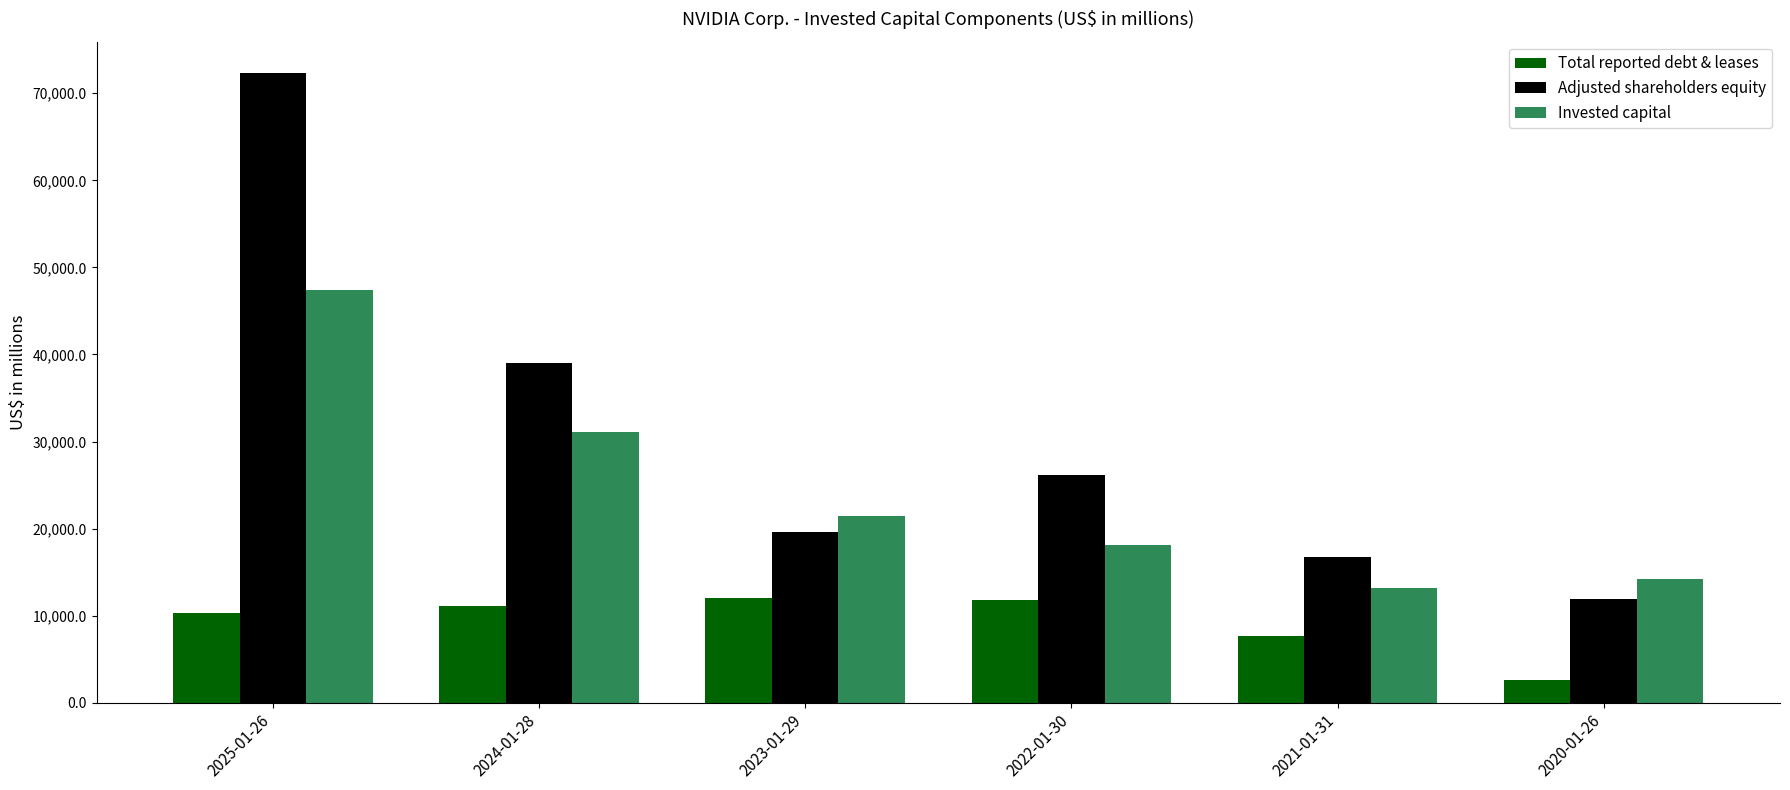

How many values in the Total reported debt & leases series are below 11056?

3